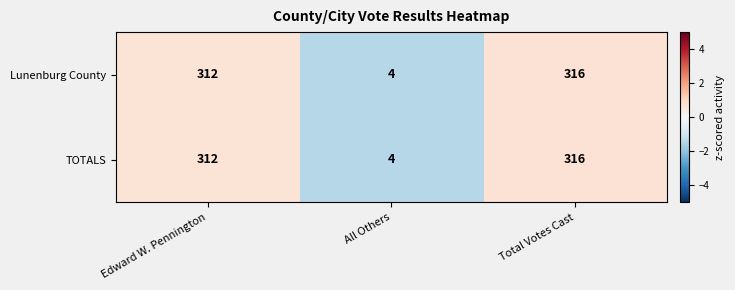

Reading right to left, list all the values displayed in this chart.

Lunenburg County: Total Votes Cast=316	All Others=4	Edward W. Pennington=312
TOTALS: Total Votes Cast=316	All Others=4	Edward W. Pennington=312